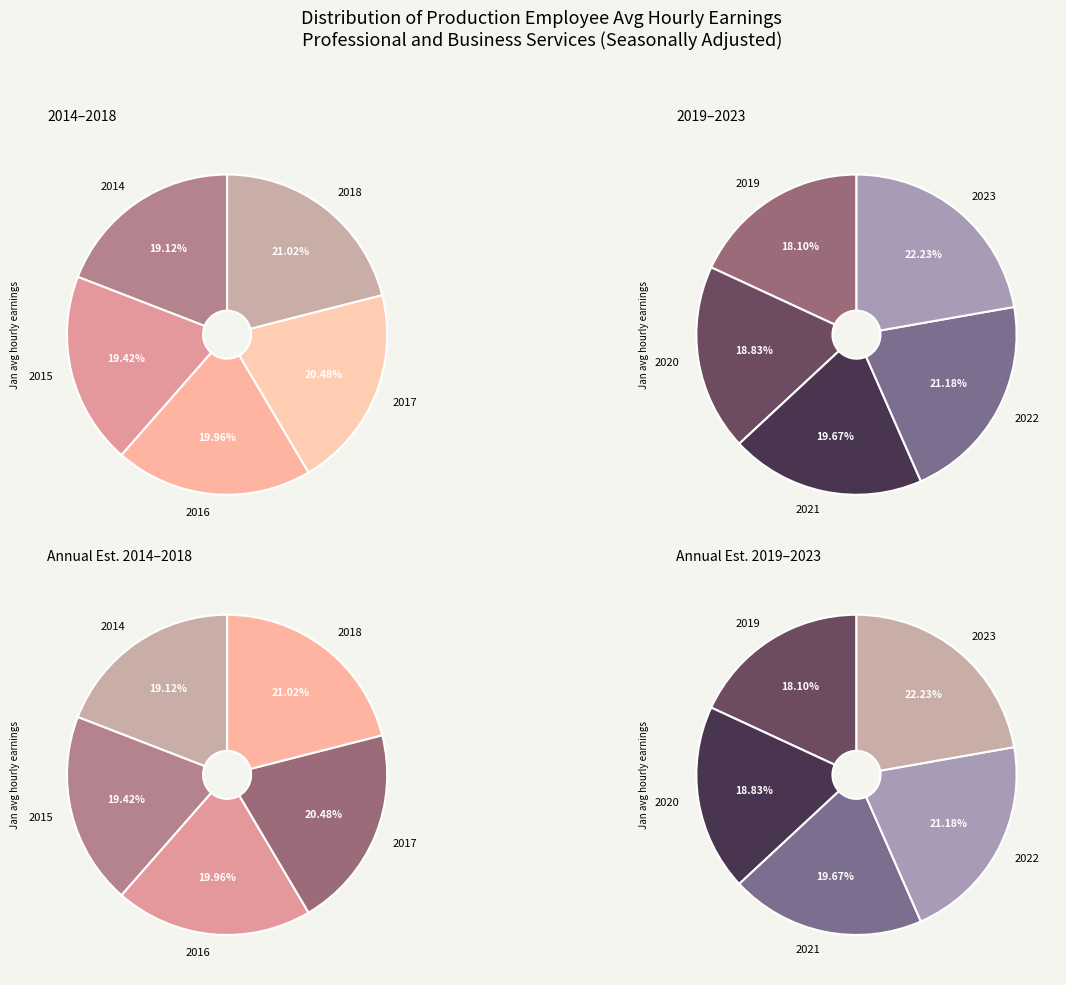

What is the change in value from 2021 to 2023?

+3.9